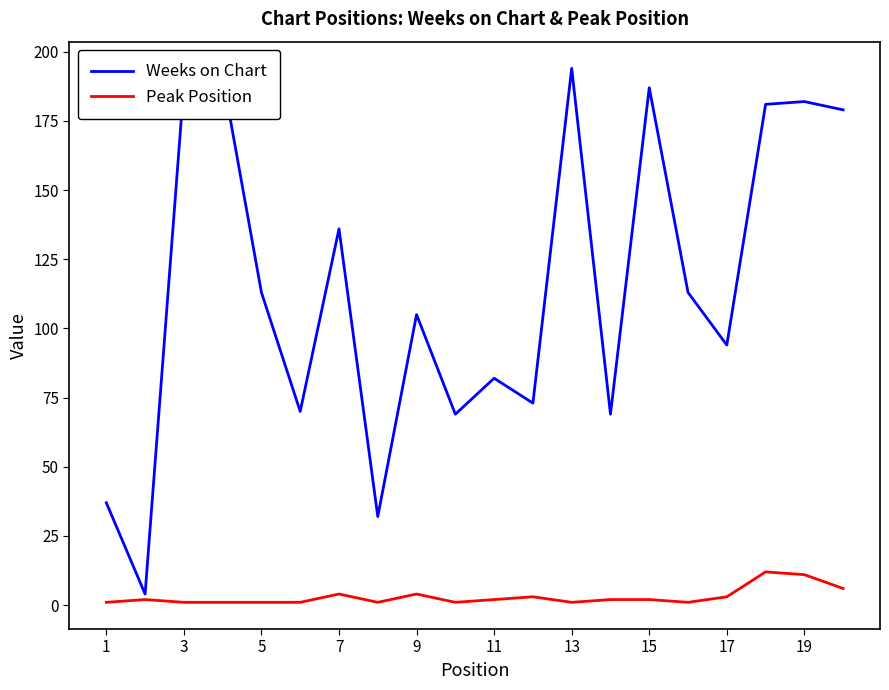

Rank the series by their maximum value, from lowest to highest.

Peak Position, Weeks on Chart